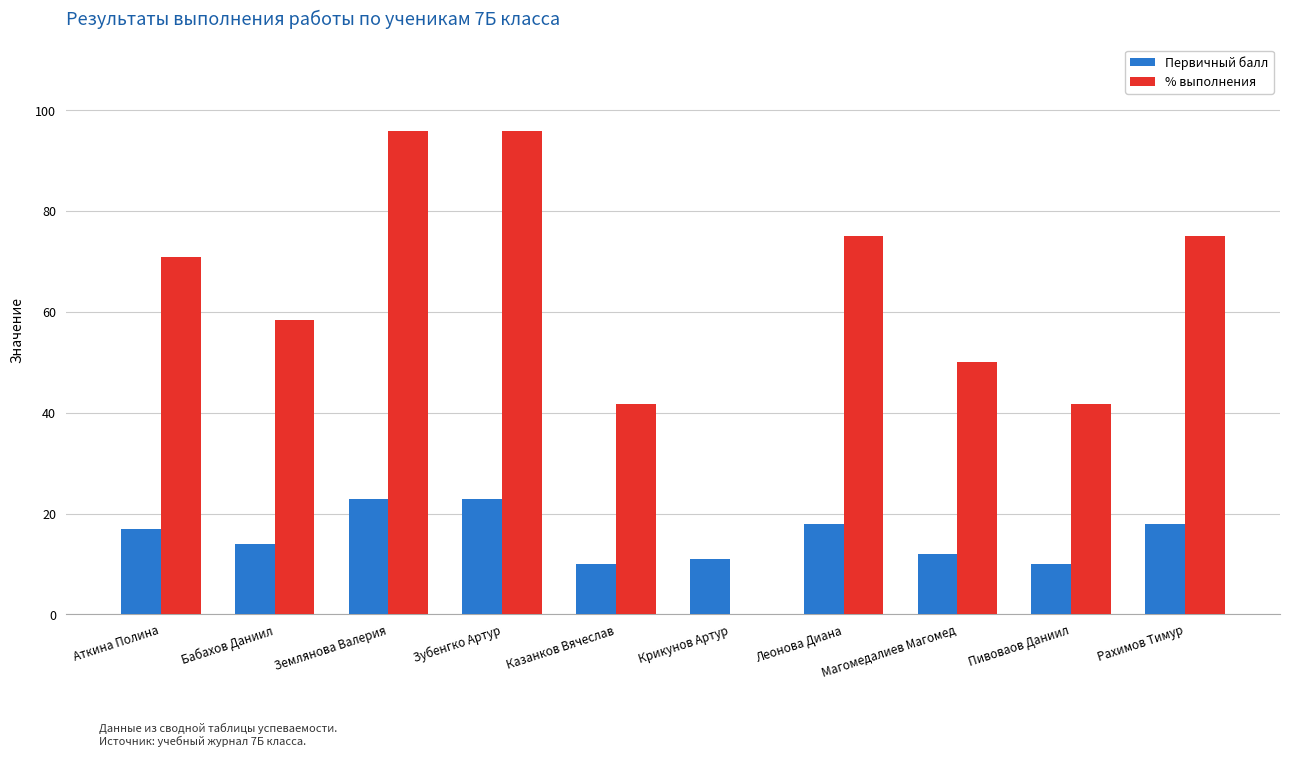

Where is Первичный балл nearest to the value 16?

Аткина Полина